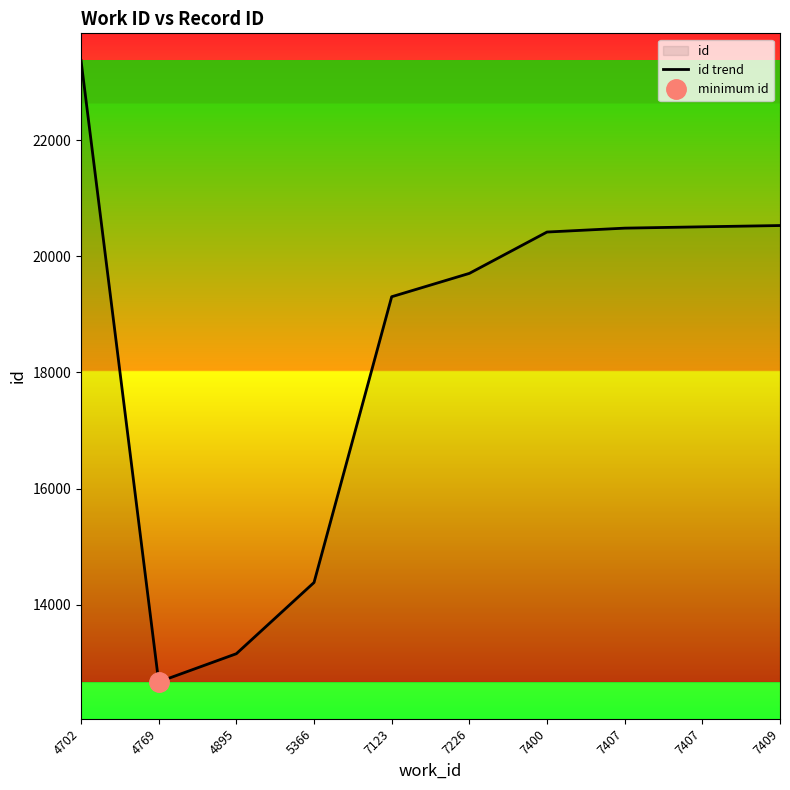

How many lines are shown in the chart?

1